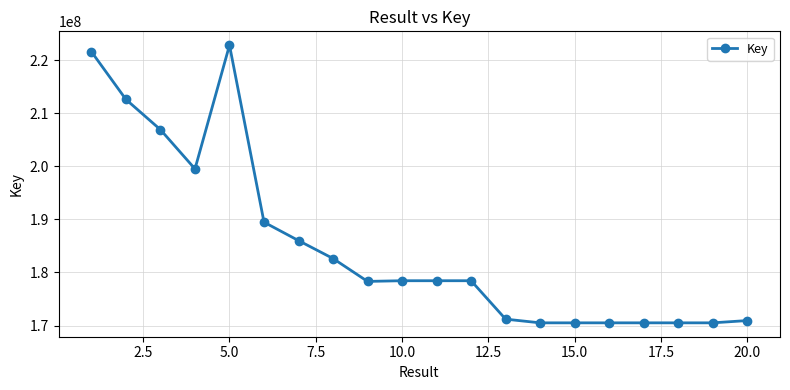

True or false: the data has more than 1 interior local peaks.

True